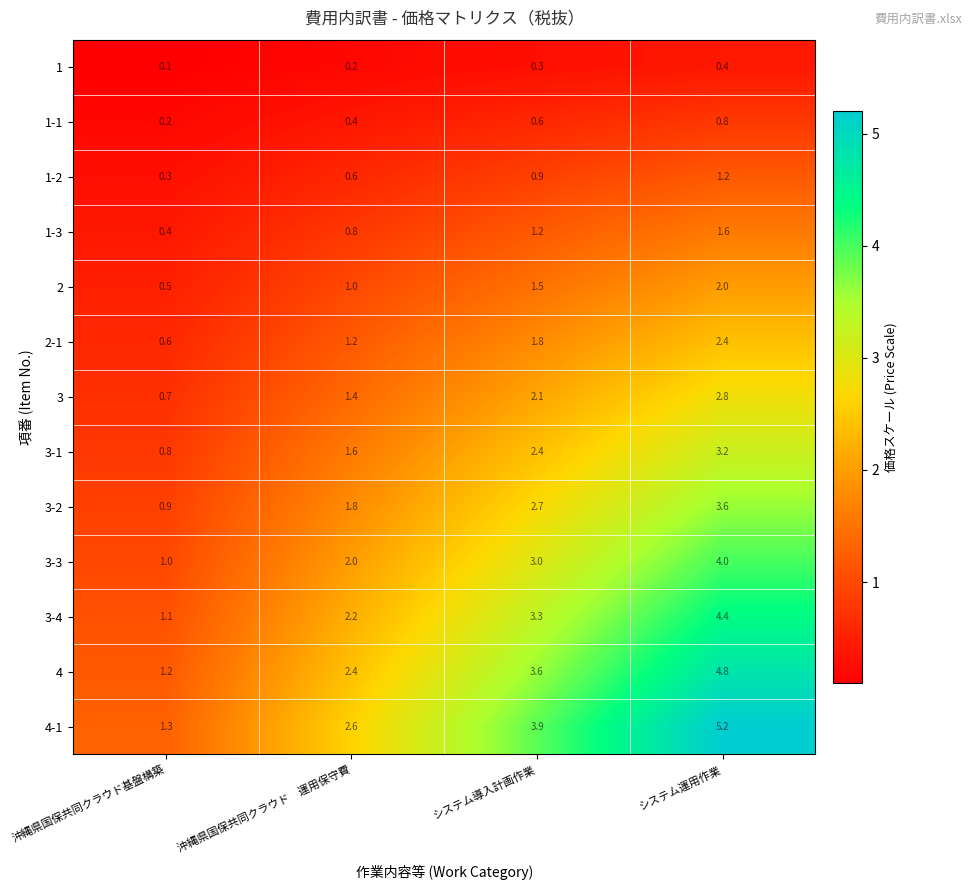

Which label corresponds to the smallest value in the chart?

沖縄県国保共同クラウド基盤構築